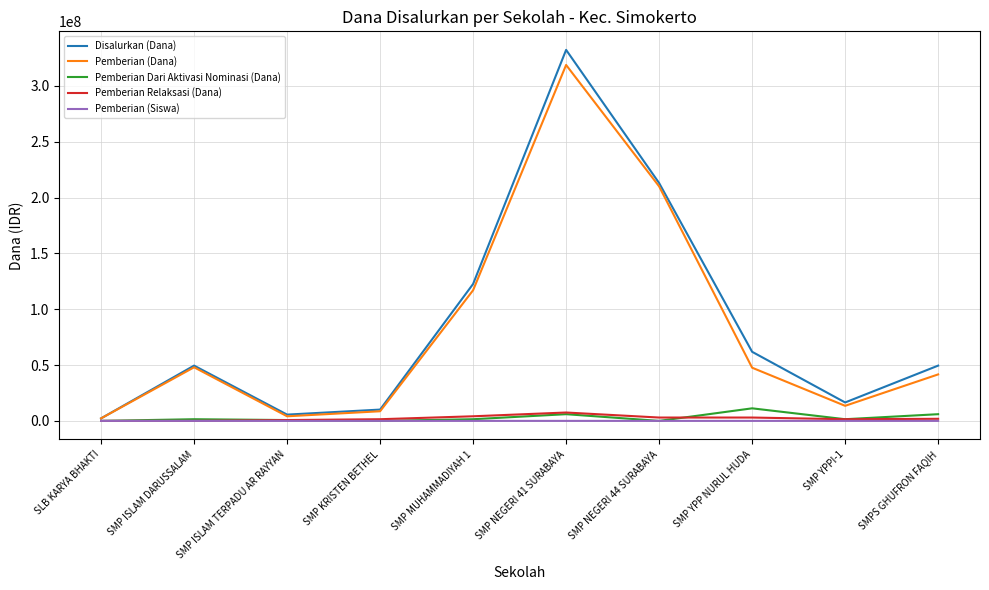

What is the greatest value displayed?

332250000